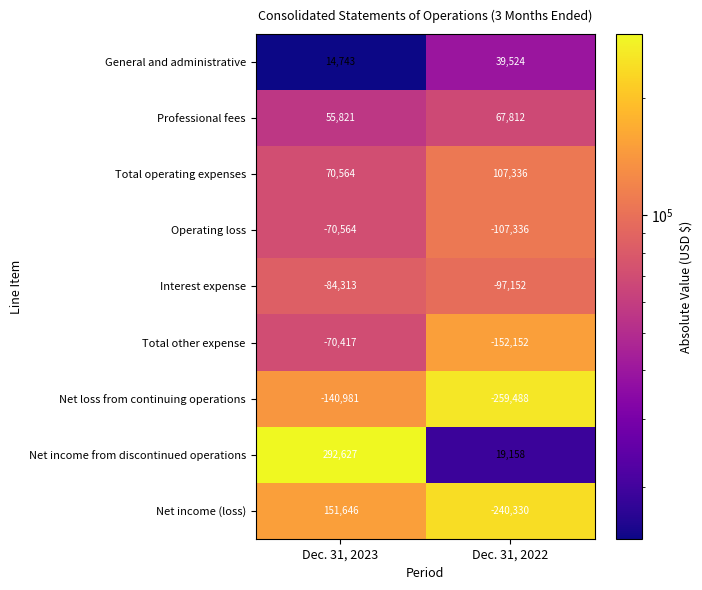

How many data points does each series have?

2